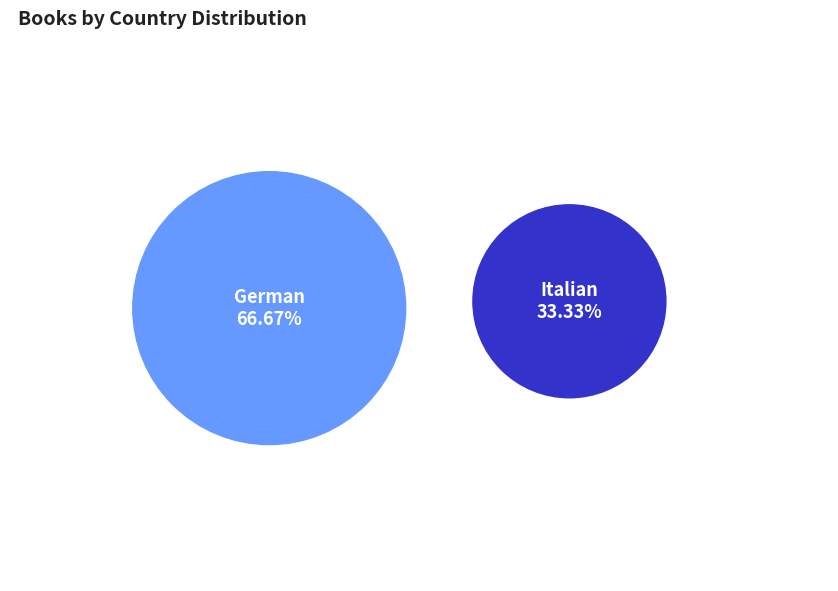

The Italian slice represents 22% of the pie. True or false?

False